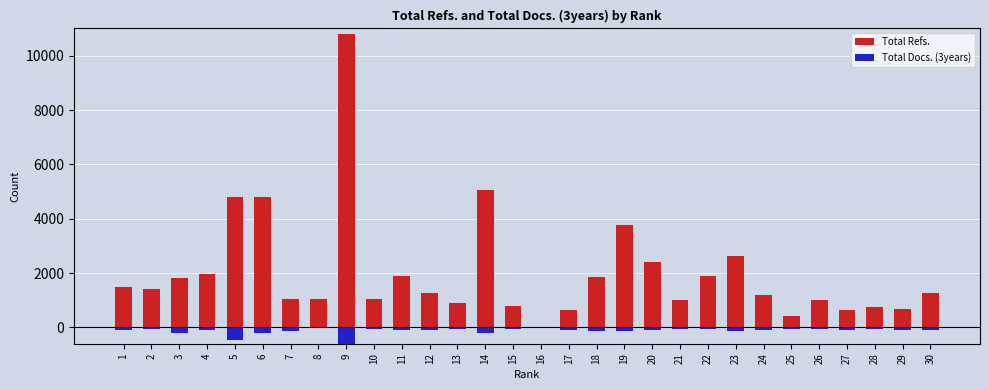

Between 10 and 16, which is larger?

10